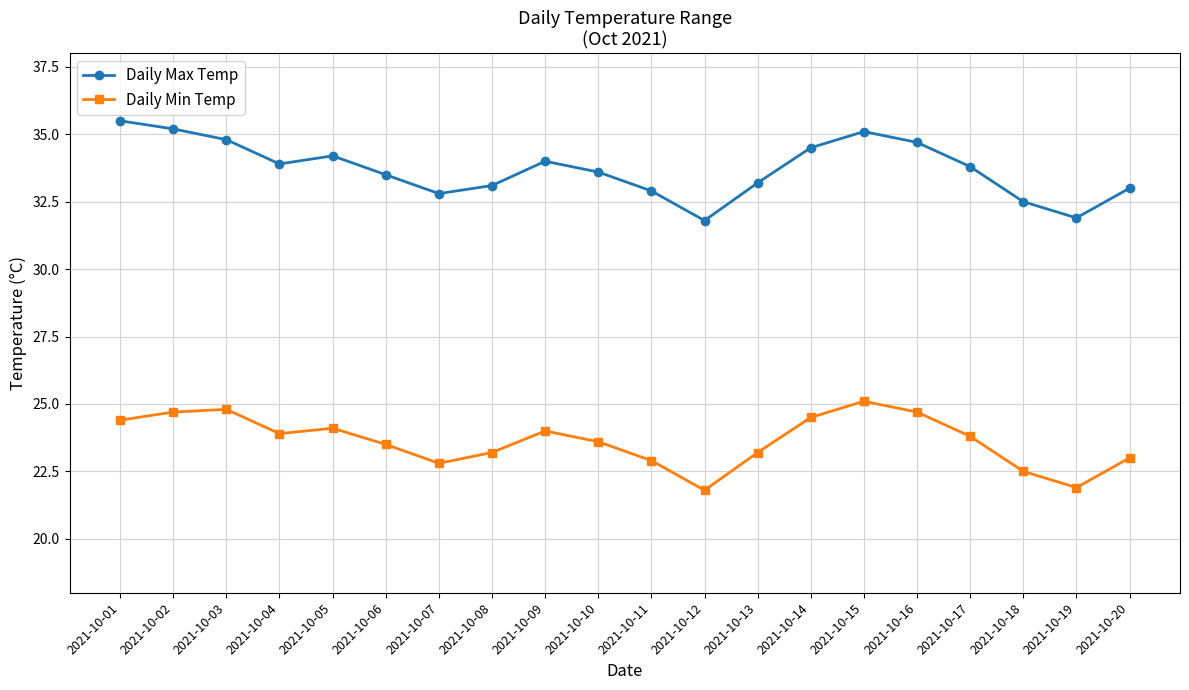

Reading right to left, what are all the values shown in this chart?

Daily Max Temp: 33.0	31.9	32.5	33.8	34.7	35.1	34.5	33.2	31.8	32.9	33.6	34.0	33.1	32.8	33.5	34.2	33.9	34.8	35.2	35.5
Daily Min Temp: 23.0	21.9	22.5	23.8	24.7	25.1	24.5	23.2	21.8	22.9	23.6	24.0	23.2	22.8	23.5	24.1	23.9	24.8	24.7	24.4